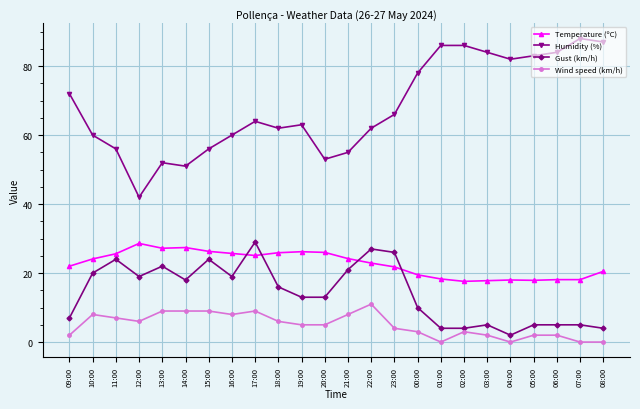

What is the difference between the Humidity (%) values at 13:00 and 00:00?

26.0